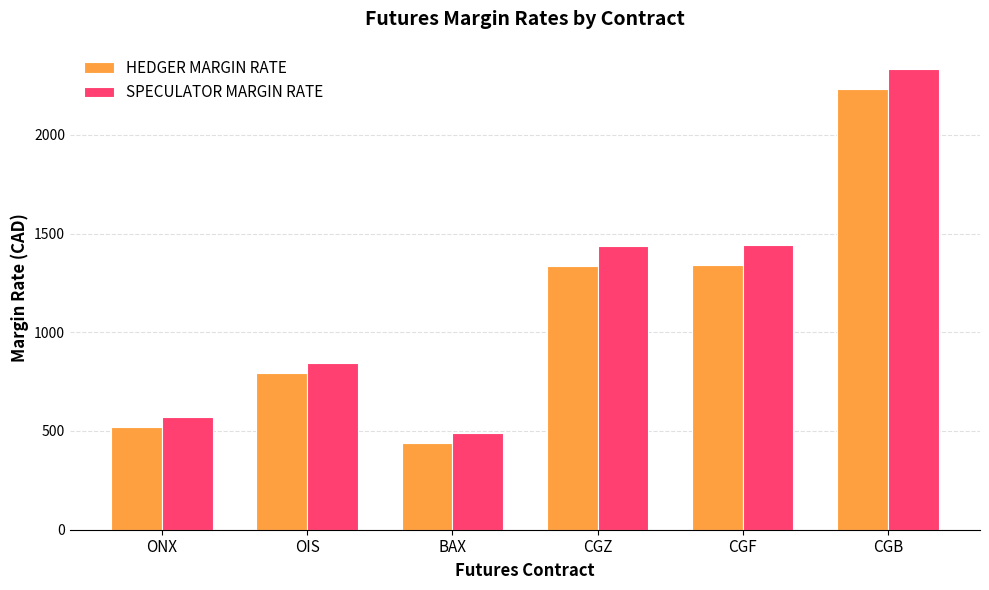

What is the difference between the SPECULATOR MARGIN RATE values at ONX and CGF?

871